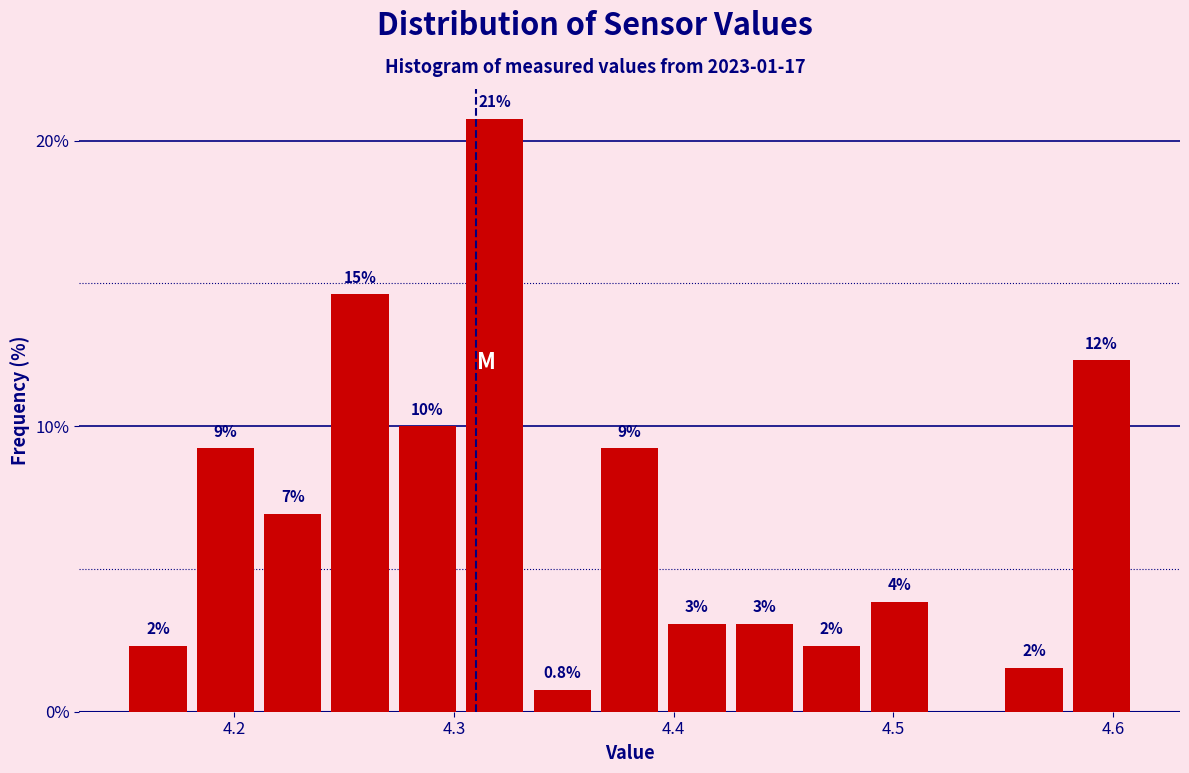

Read against the x-axis, roughly where is the centre of the tallest bar?

4.32